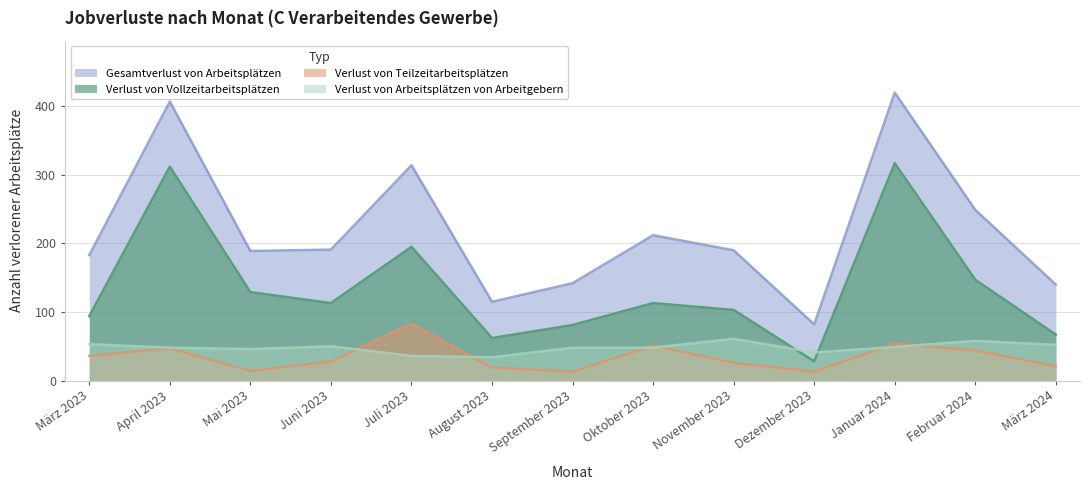

Count the number of categories in the chart.

13